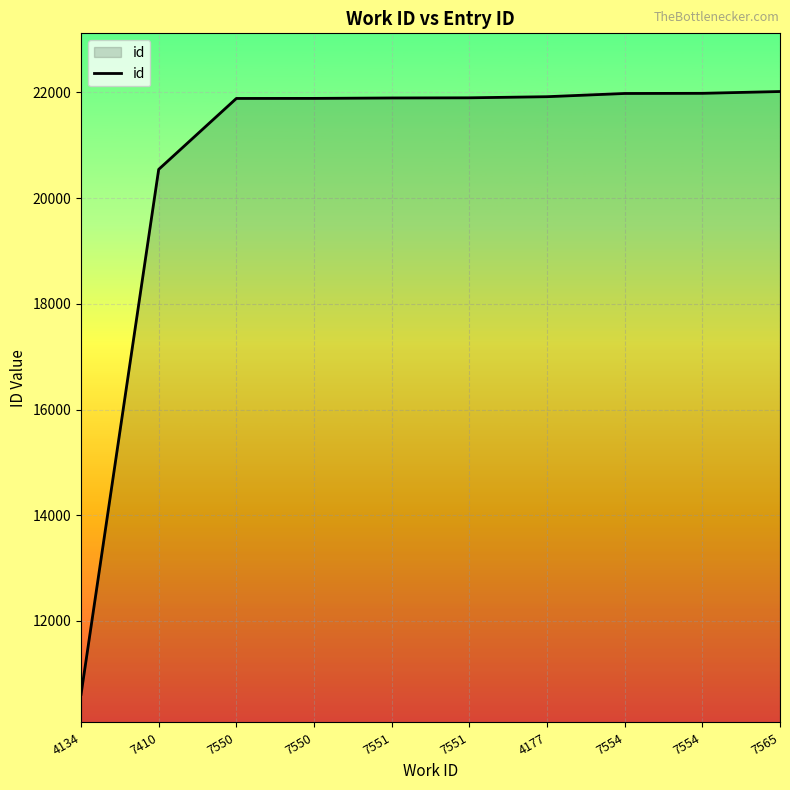

Does the chart have visible grid lines?

Yes